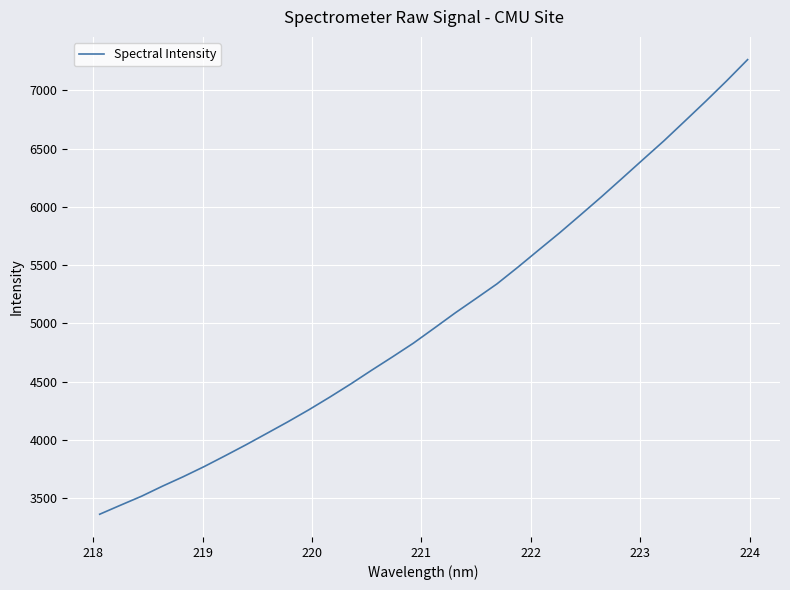

What is the difference between the maximum and minimum values?

3902.5